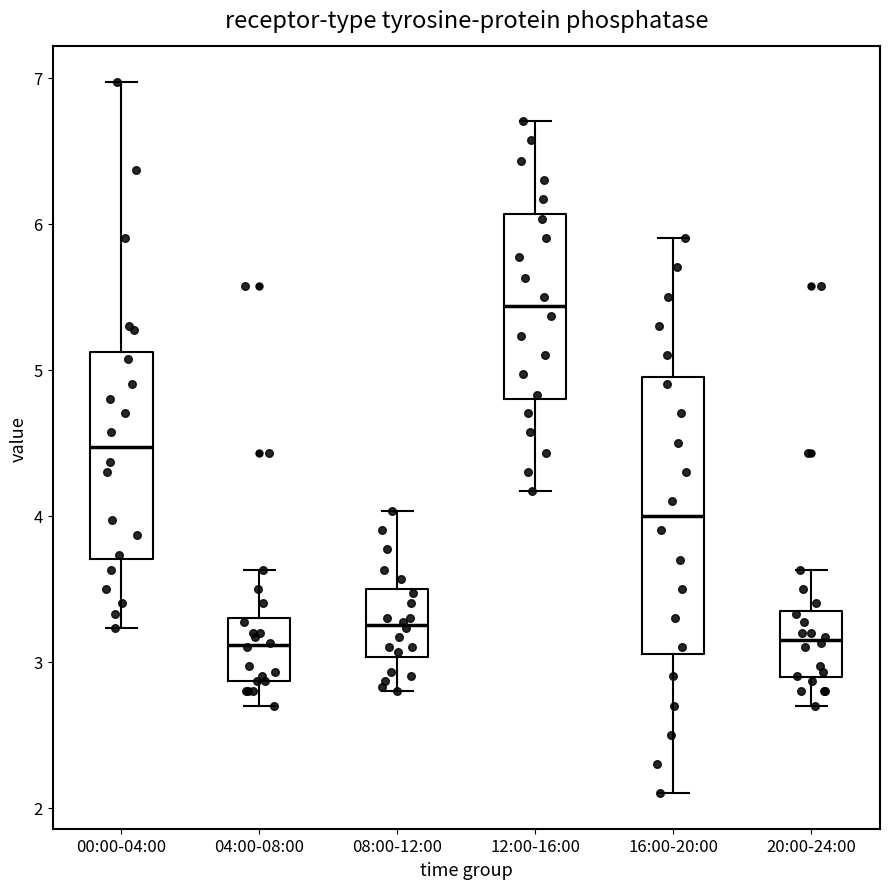

Reading left to right, read every box against the y-axis: the position of its median line, the range the box covers, and the ends of its whiskers. The values are not printed on the chart, so give them approximately, as read against the axis.

00:00-04:00: median 4.5, box 3.7 to 5.1, whiskers 3.2 to 7.0
04:00-08:00: median 3.1, box 2.9 to 3.3, whiskers 2.7 to 3.6
08:00-12:00: median 3.3, box 3.0 to 3.5, whiskers 2.8 to 4.0
12:00-16:00: median 5.4, box 4.8 to 6.1, whiskers 4.2 to 6.7
16:00-20:00: median 4.0, box 3.1 to 5.0, whiskers 2.1 to 5.9
20:00-24:00: median 3.2, box 2.9 to 3.3, whiskers 2.7 to 3.6